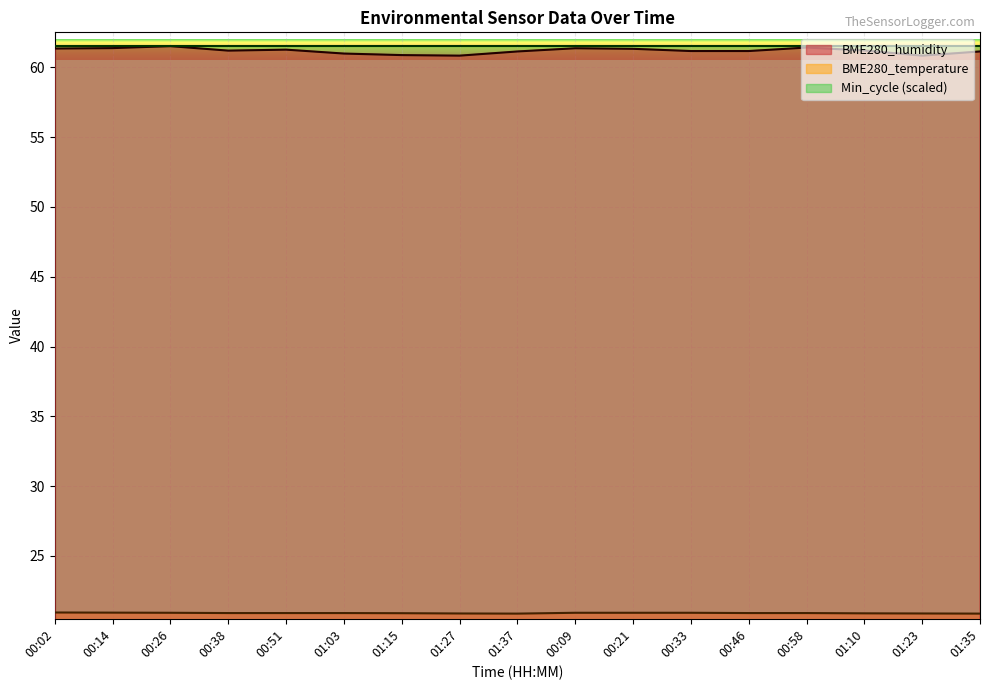

What is the smallest value displayed?

20.9